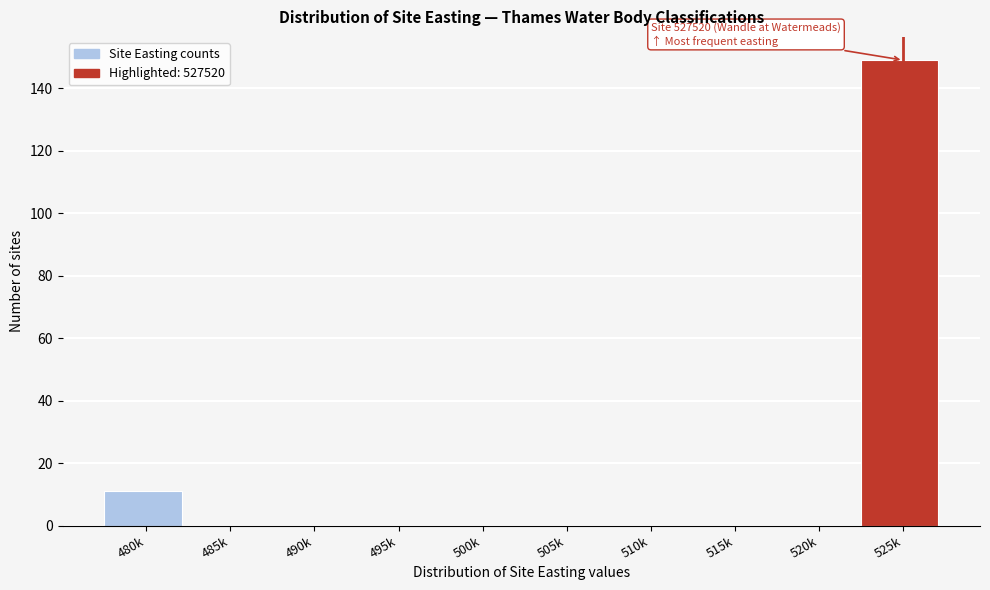

Reading left to right, transcribe all the data shown in this chart.

480k=11	485k=0	490k=0	495k=0	500k=0	505k=0	510k=0	515k=0	520k=0	525k=149